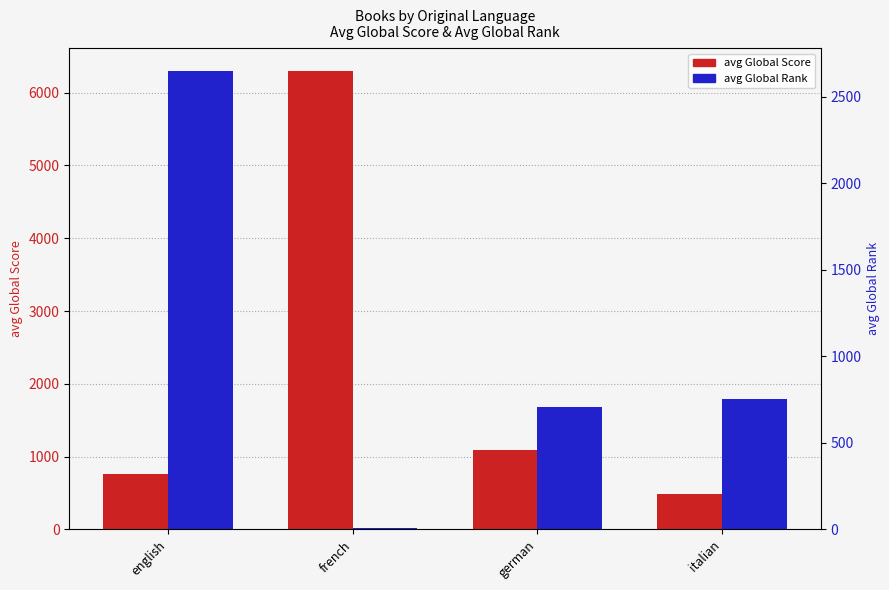

Reading left to right, what are all the values shown in this chart?

avg Global Score: 760.1	6295.0	1095.2	490.0
avg Global Rank: 2646.9	6.0	704.2	752.0